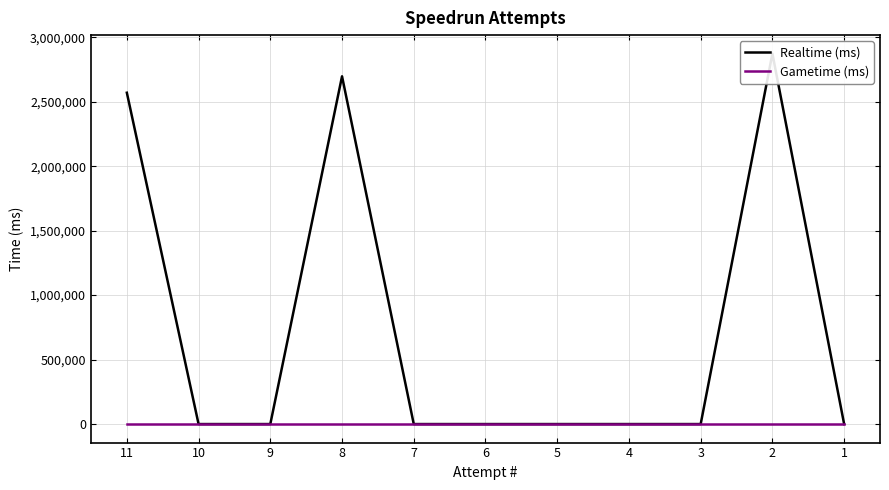

What are all the series names shown in the legend?

Realtime (ms), Gametime (ms)